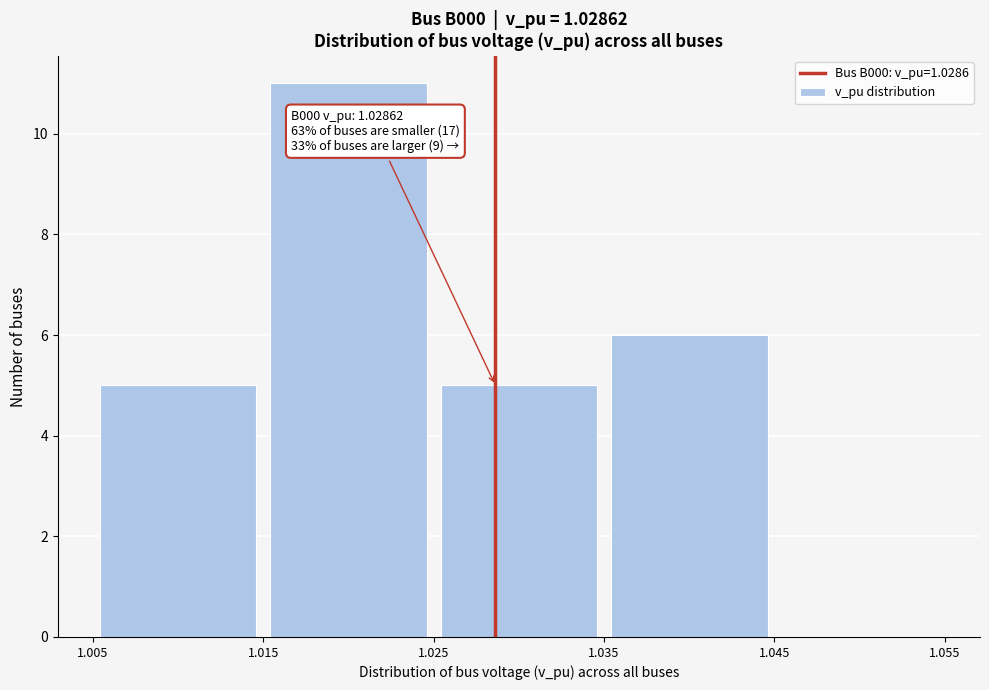

Over which range of the x-axis is the bar tallest?

1.015 to 1.025